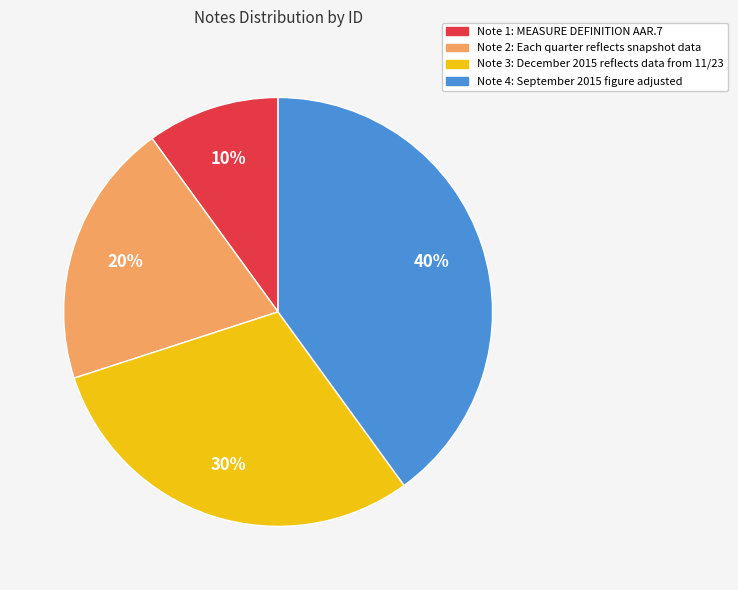

Which slice is the smallest?

Note 1: MEASURE DEFINITION AAR.7